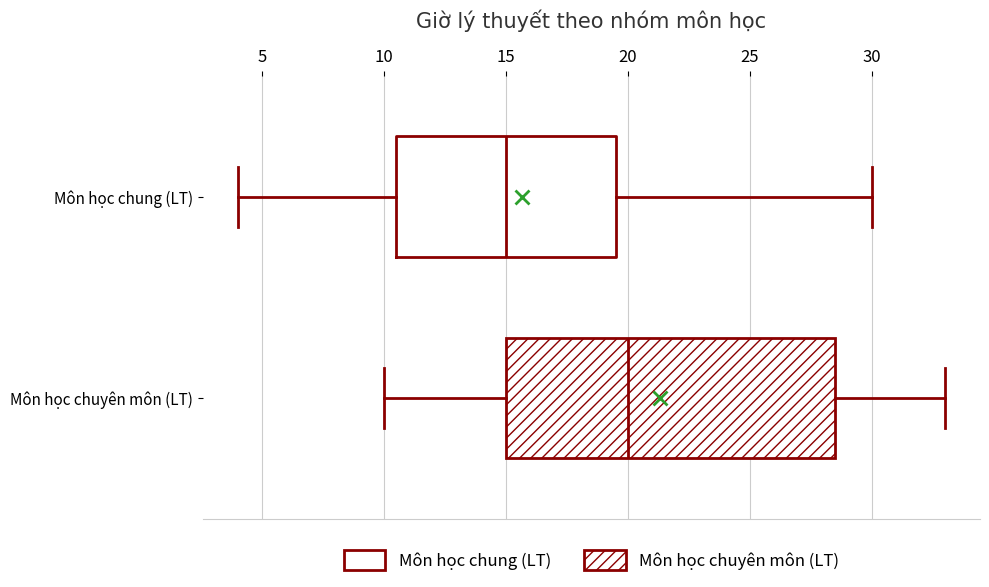

Where does the right whisker of the box for Môn học chuyên môn (LT) end on the x-axis? The values are not printed on the chart, so give them approximately, as read against the axis.

33.0